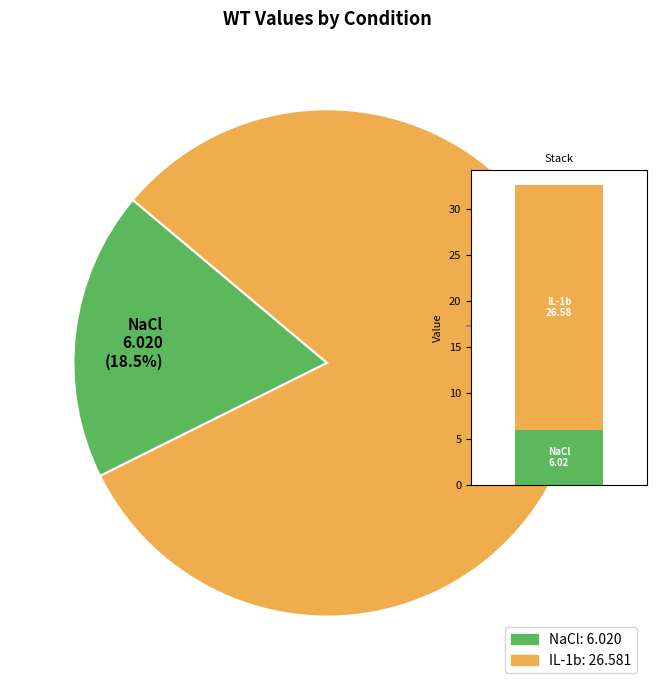

Between IL-1b and NaCl, which is larger?

IL-1b